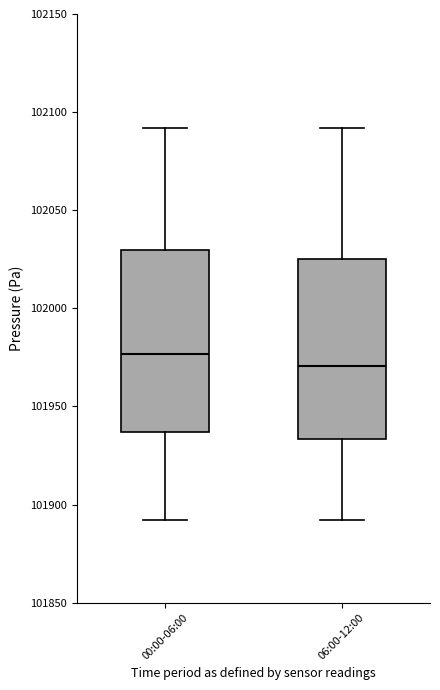

Reading left to right, read every box against the y-axis: the position of its median line, the range the box covers, and the ends of its whiskers. The values are not printed on the chart, so give them approximately, as read against the axis.

00:00-06:00: median 101975, box 101935 to 102030, whiskers 101890 to 102090
06:00-12:00: median 101970, box 101935 to 102025, whiskers 101890 to 102090